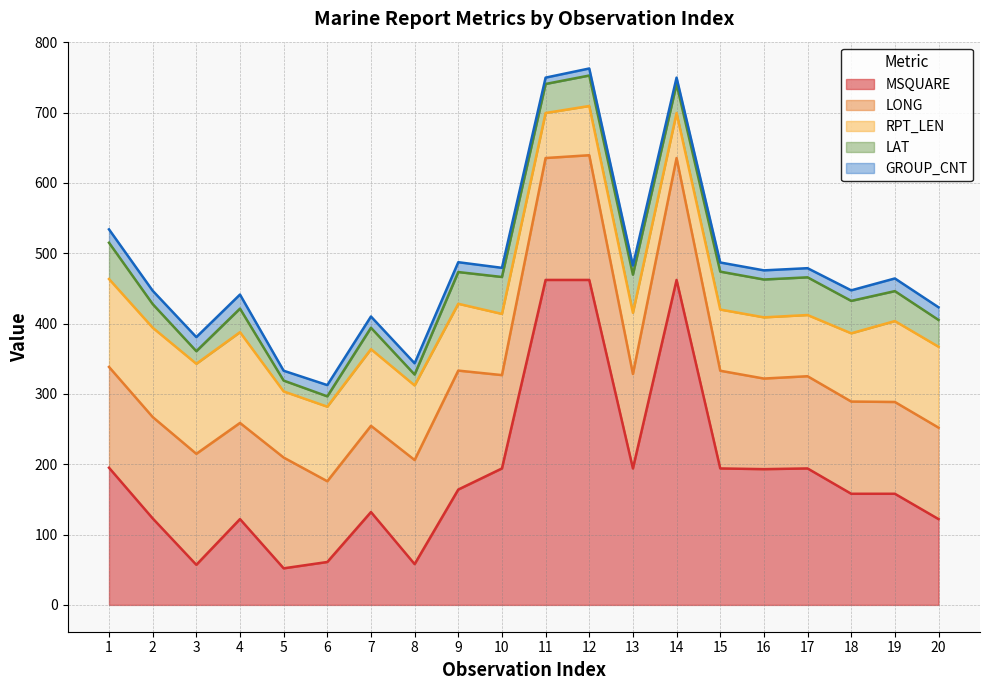

What is the maximum value for GROUP_CNT?

20.0